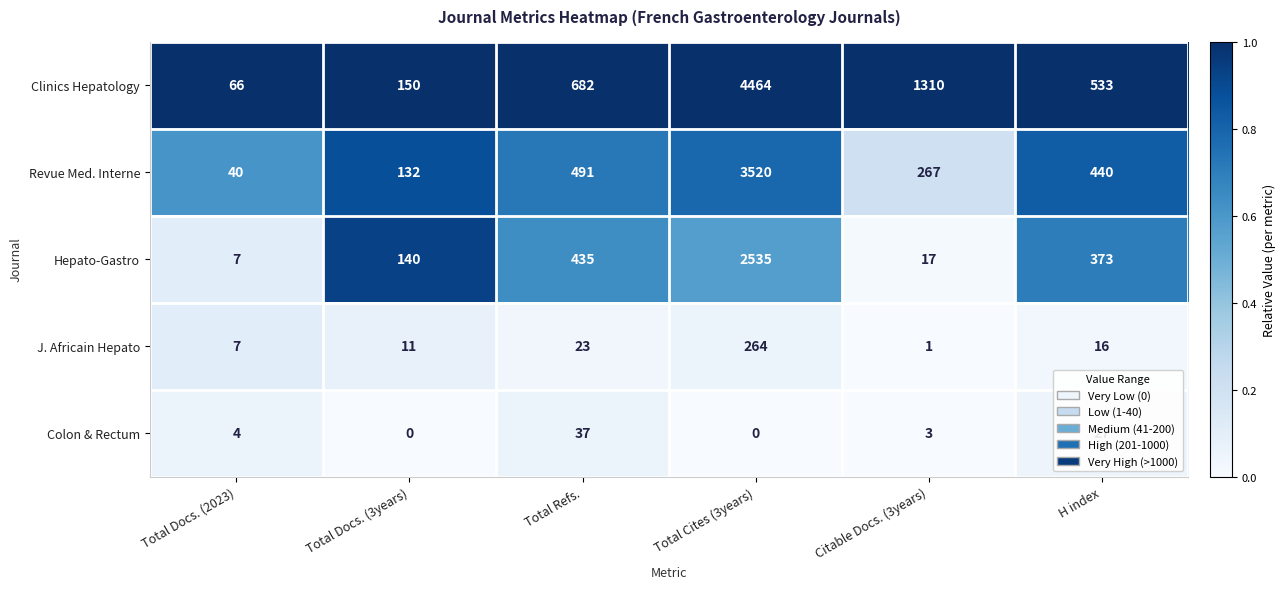

At which label does Revue Med. Interne reach its minimum?

Total Docs. (2023)